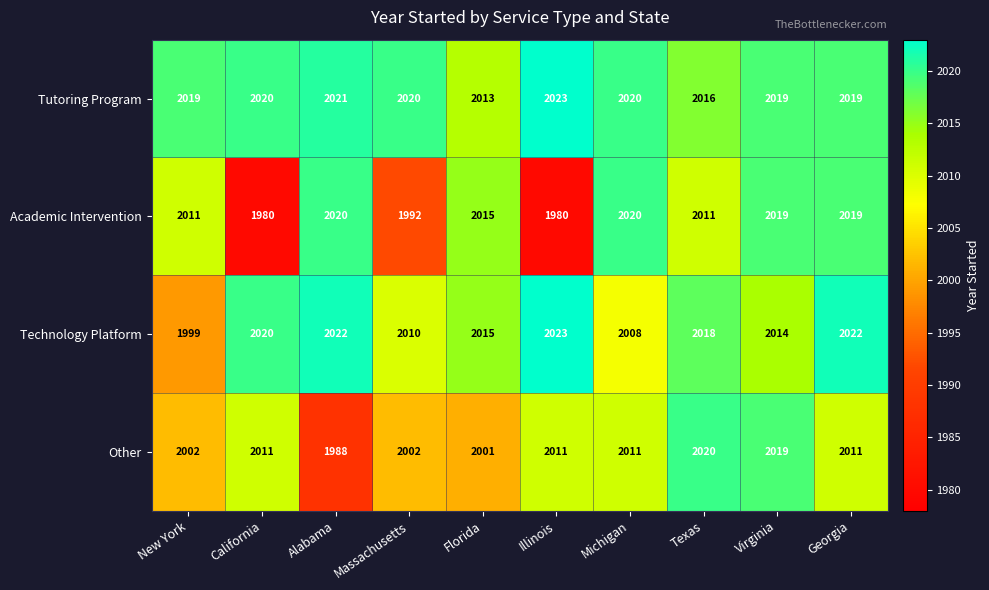

Read the Academic Intervention value at Illinois, to the nearest 5.

1980